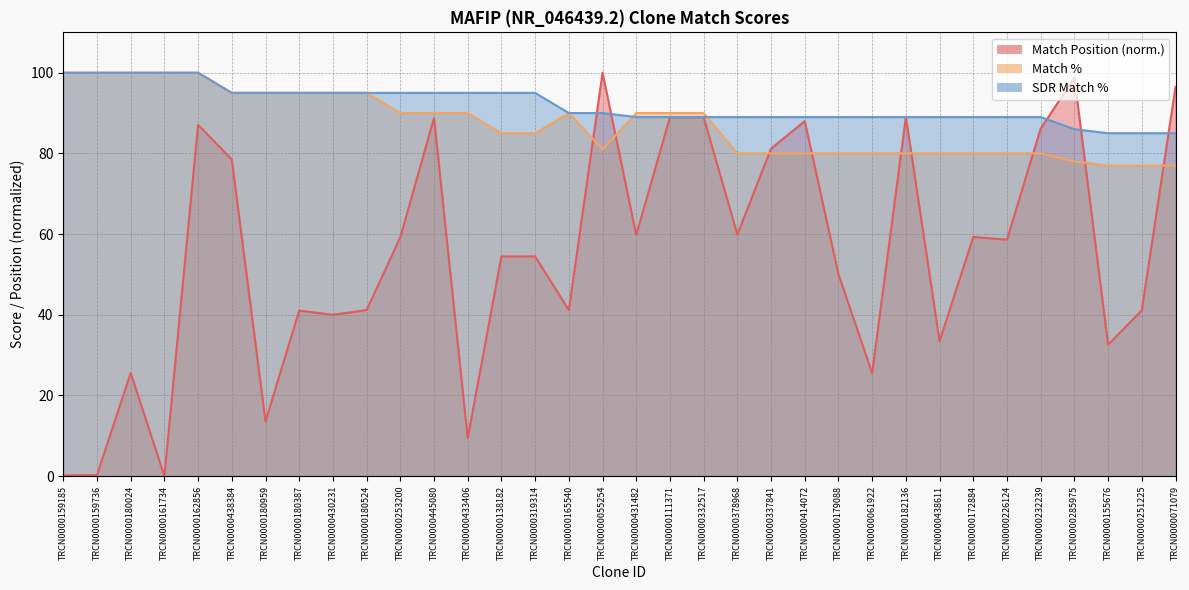

What is the label of the 7th point from the right?

TRCN0000172884